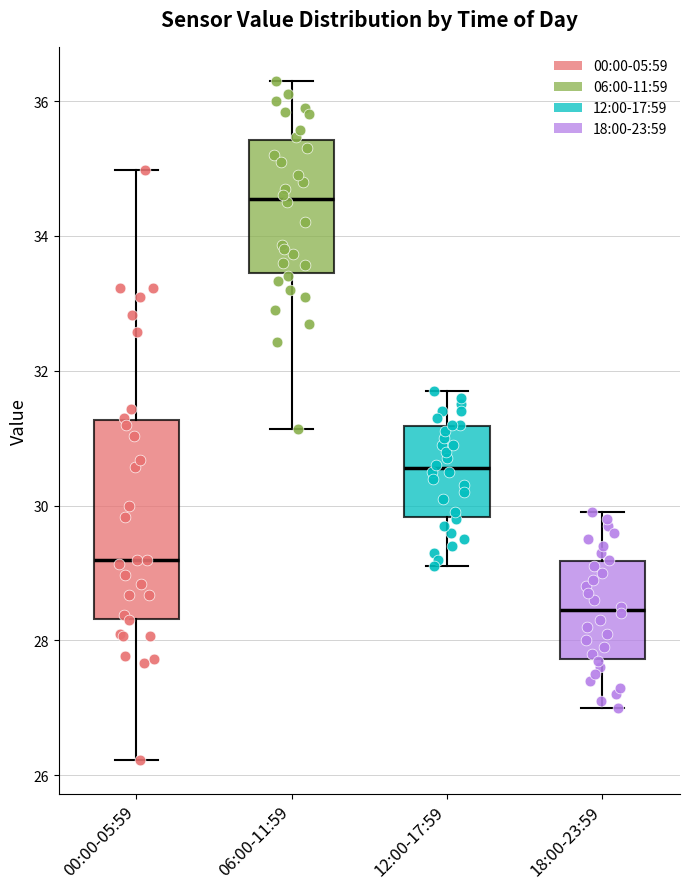

Which box has the highest median line?

06:00-11:59